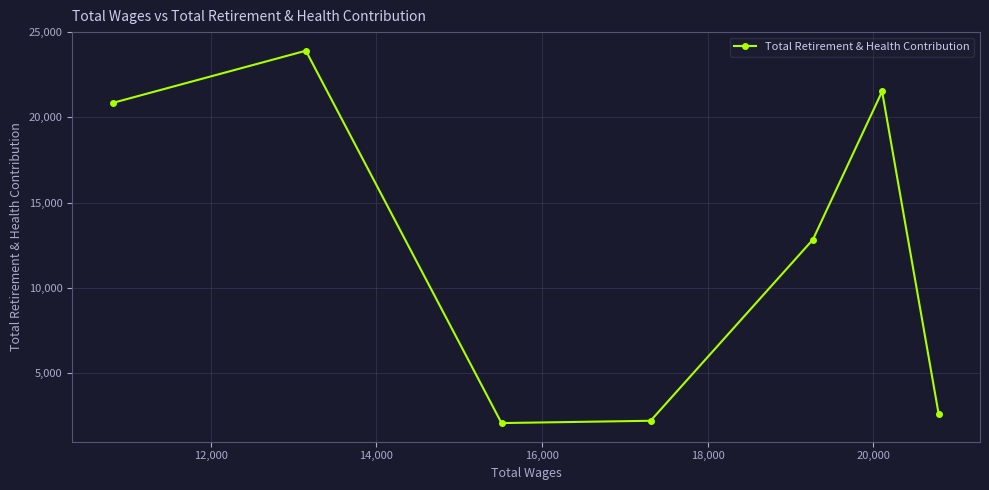

What is the average value?

12288